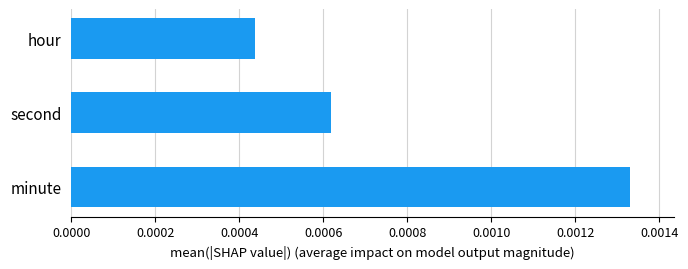

At which label is the value closest to 0?

hour